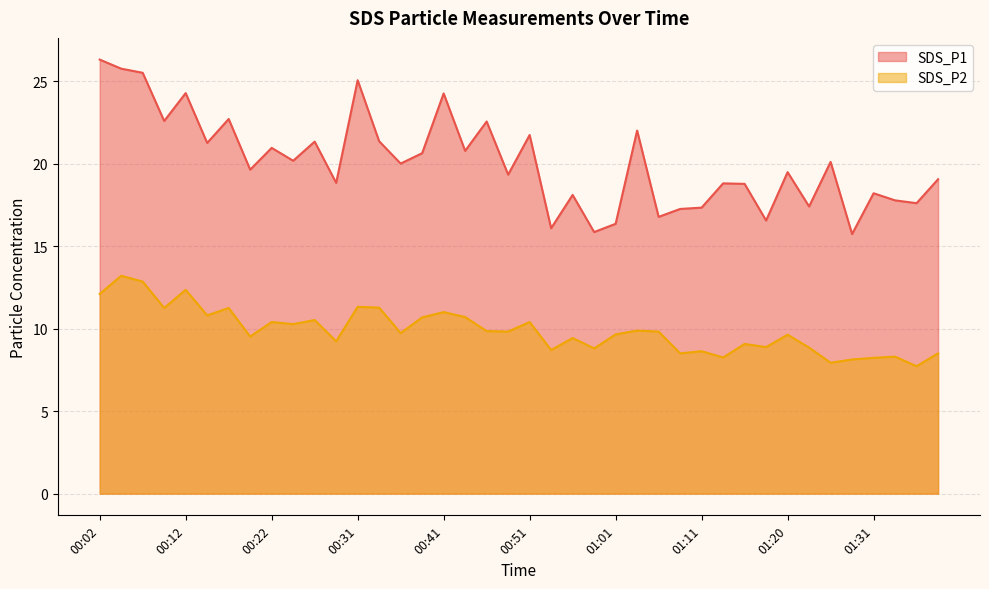

Reading left to right, list all the values displayed in this chart.

SDS_P1: 00:02=26.3	00:04=25.8	00:07=25.5	00:09=22.6	00:12=24.3	00:14=21.2	00:17=22.7	00:19=19.6	00:22=20.9	00:24=20.2	00:26=21.3	00:29=18.8	00:31=25.1	00:34=21.4	00:36=20.0	00:39=20.6	00:41=24.2	00:44=20.8	00:46=22.6	00:49=19.3	00:51=21.7	00:54=16.1	00:56=18.1	00:58=15.8	01:01=16.4	01:03=22.0	01:06=16.8	01:08=17.2	01:11=17.3	01:13=18.8	01:16=18.8	01:18=16.6	01:20=19.5	01:23=17.4	01:25=20.1	01:28=15.7	01:31=18.2	01:33=17.8	01:35=17.6	01:38=19.1
SDS_P2: 00:02=12.1	00:04=13.2	00:07=12.8	00:09=11.2	00:12=12.3	00:14=10.8	00:17=11.2	00:19=9.5	00:22=10.4	00:24=10.3	00:26=10.5	00:29=9.2	00:31=11.3	00:34=11.3	00:36=9.7	00:39=10.7	00:41=11.0	00:44=10.7	00:46=9.8	00:49=9.8	00:51=10.4	00:54=8.7	00:56=9.4	00:58=8.8	01:01=9.7	01:03=9.9	01:06=9.8	01:08=8.5	01:11=8.6	01:13=8.2	01:16=9.1	01:18=8.9	01:20=9.6	01:23=8.8	01:25=7.9	01:28=8.1	01:31=8.2	01:33=8.3	01:35=7.7	01:38=8.5